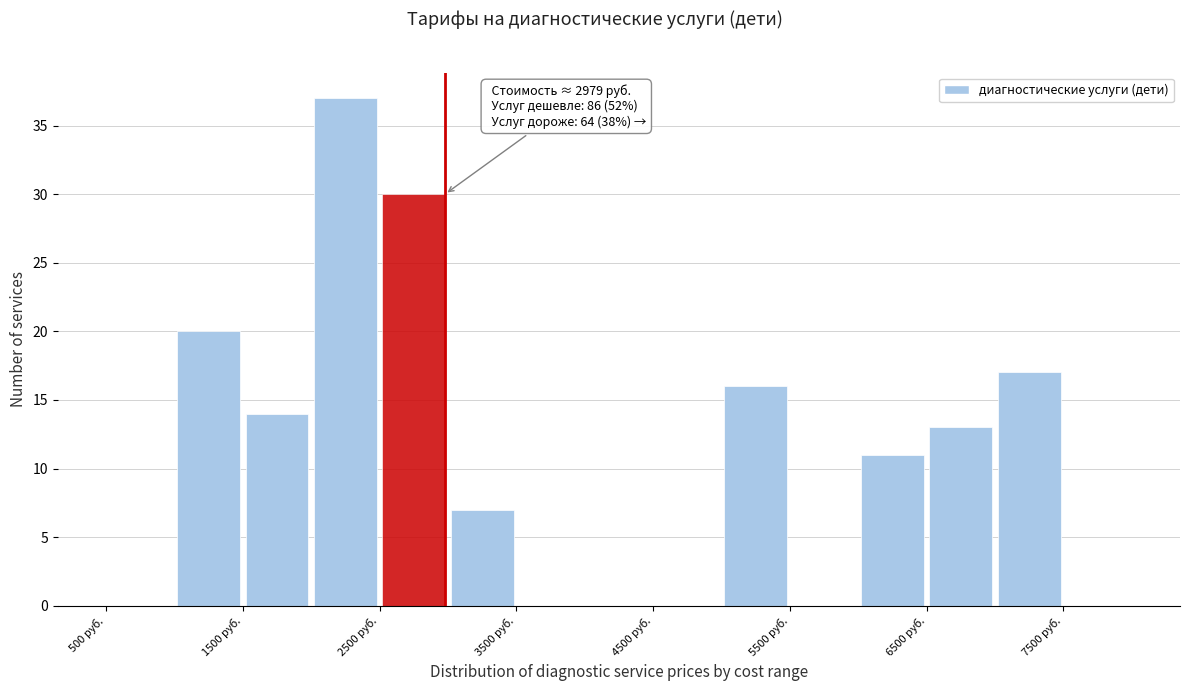

Over which range of the x-axis is the bar tallest?

2000 to 2500